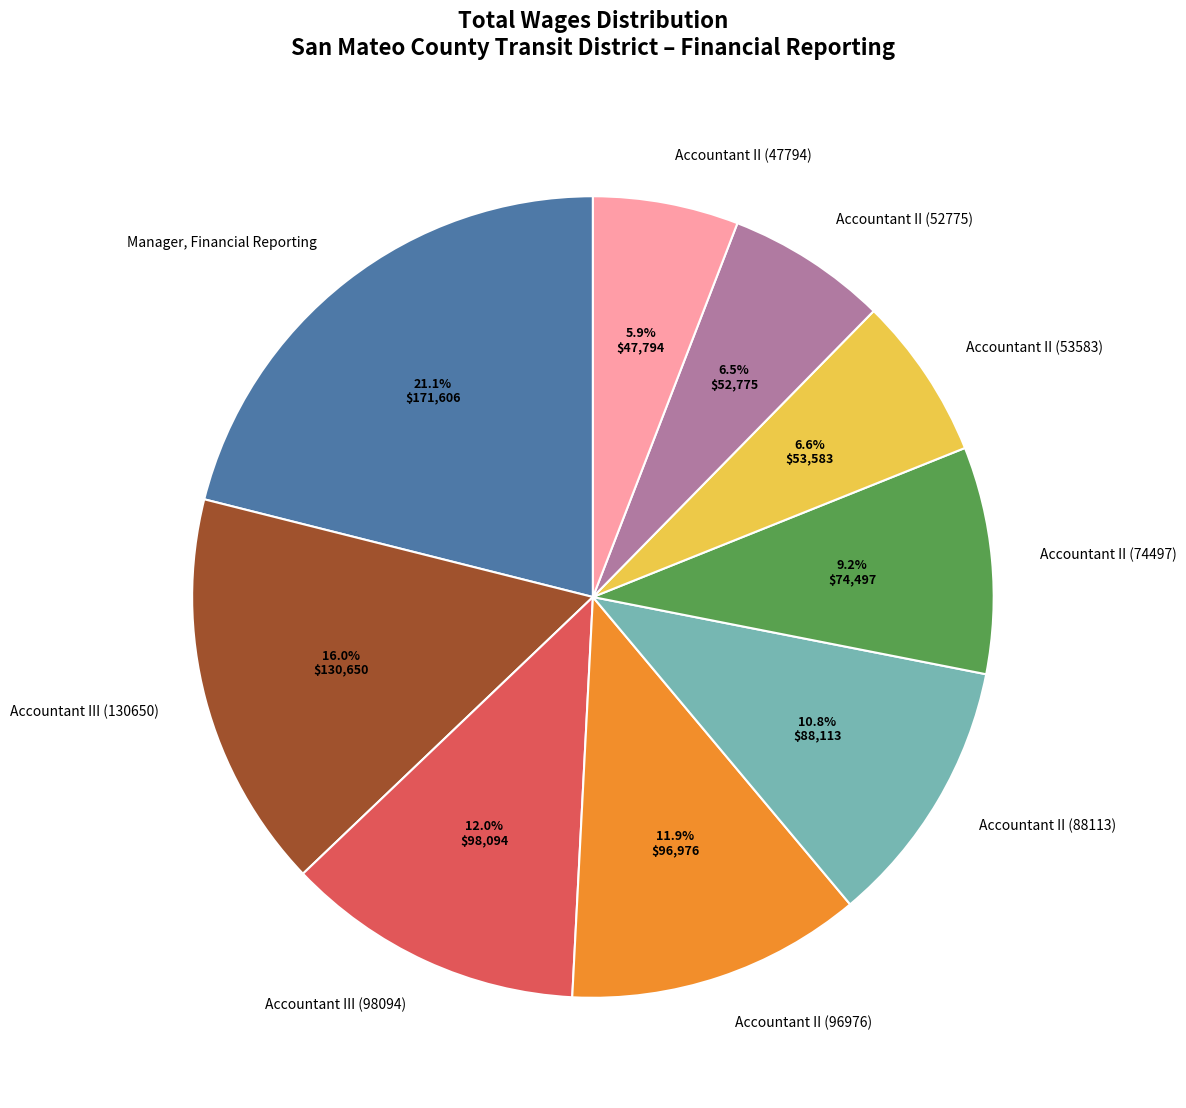

How much of the chart is everything except Accountant II (47794)?

94.1%